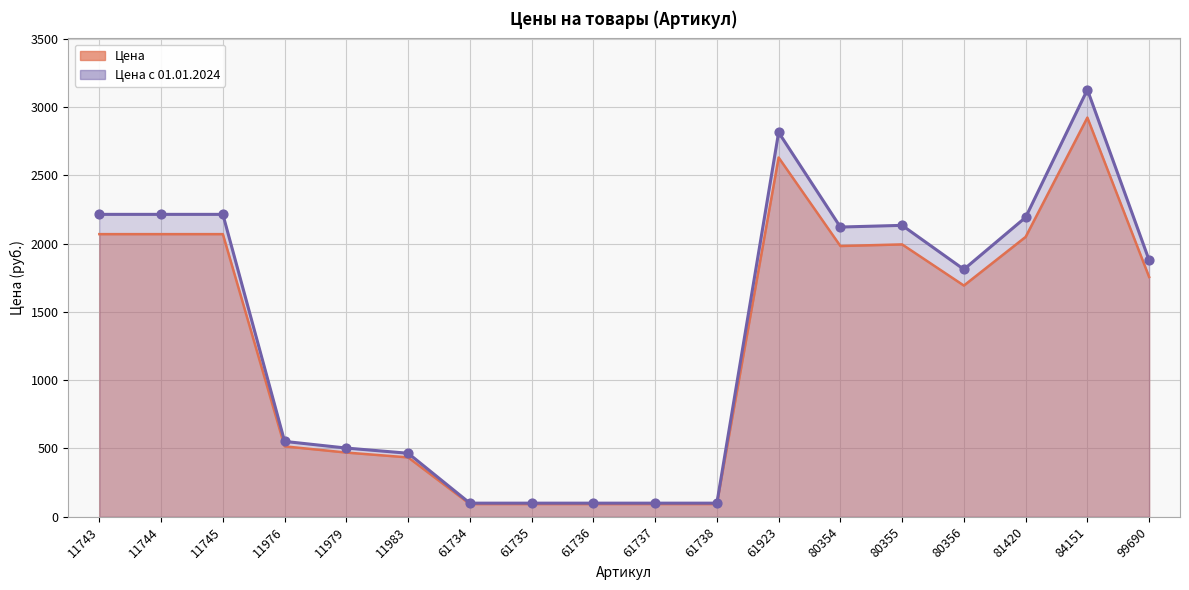

Is the value of Цена с 01.01.2024 at 61738 greater than the value of Цена at 11743?

No